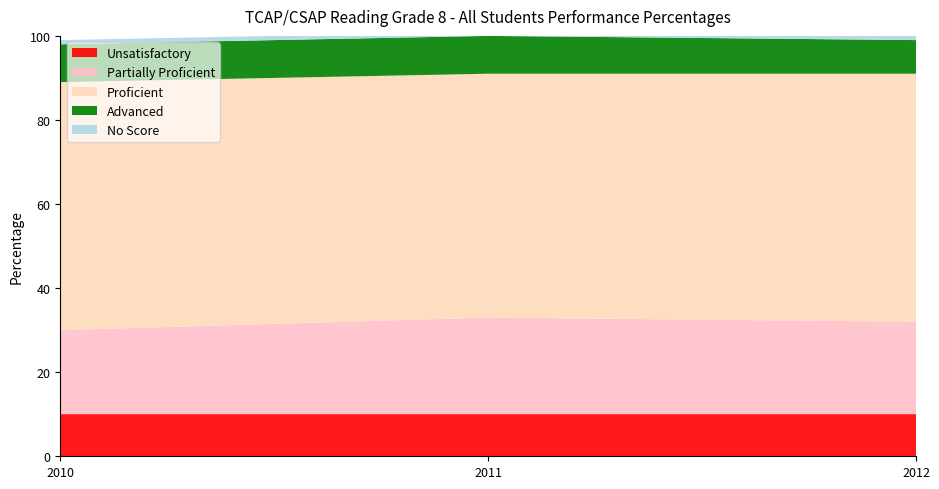

Reading left to right, what are all the values shown in this chart?

Unsatisfactory: 10	10	10
Partially Proficient: 20	23	22
Proficient: 59	58	59
Advanced: 9	9	8
No Score: 1	1	1